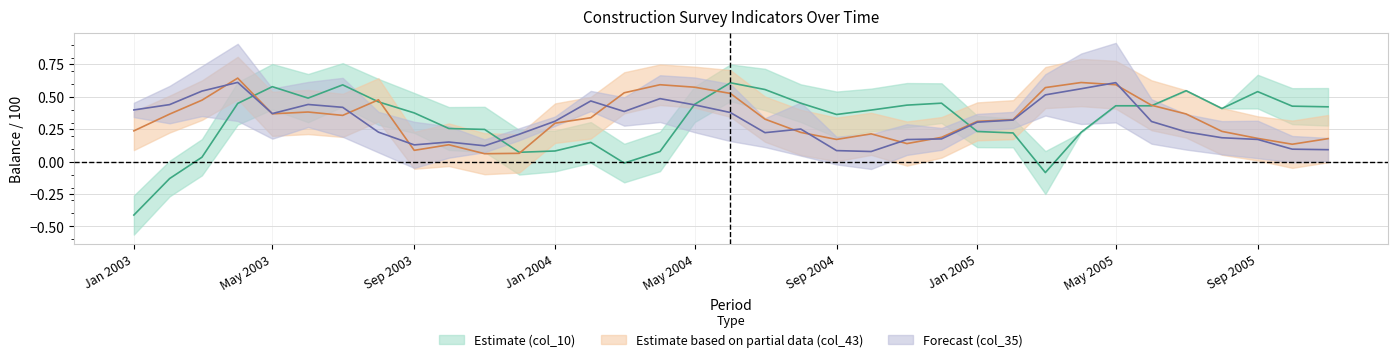

What is the label of the 28th point from the right?

2003-08